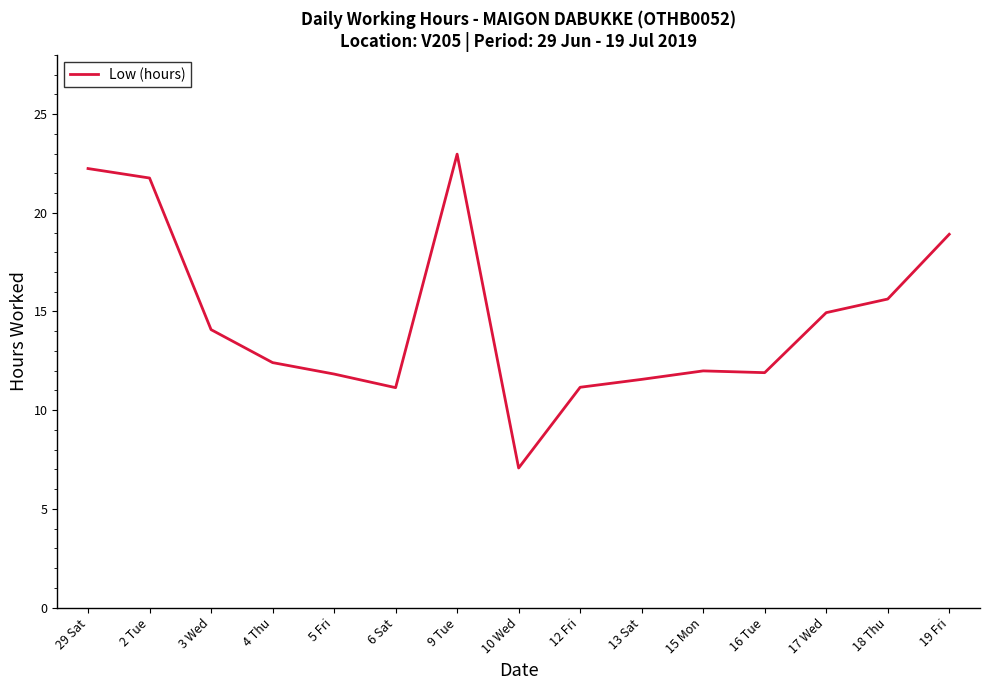

At which label is the value closest to 15?

17 Wed